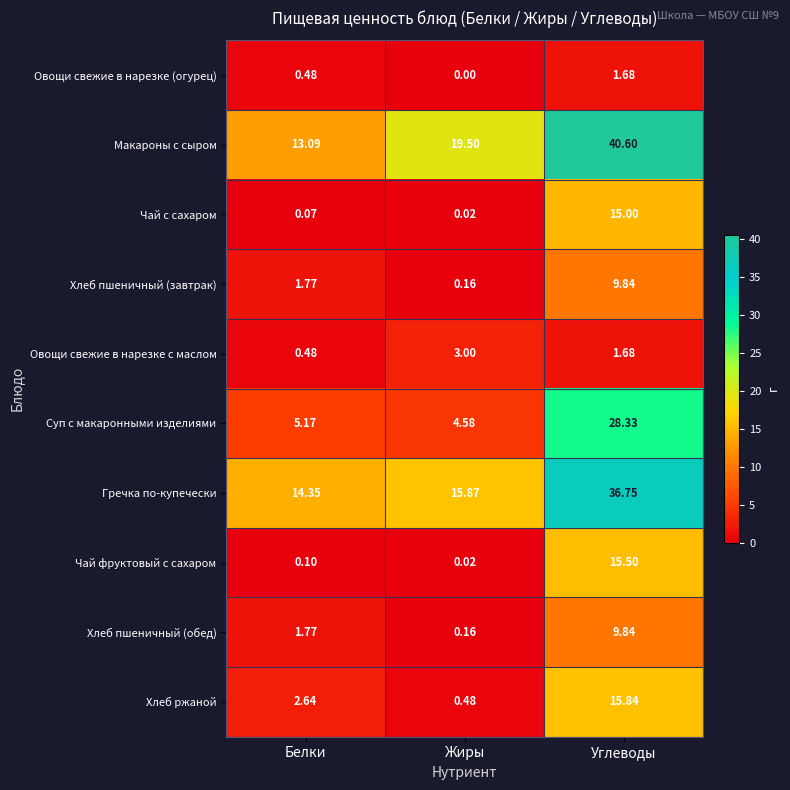

At which label does Овощи свежие в нарезке (огурец) reach its minimum?

Жиры